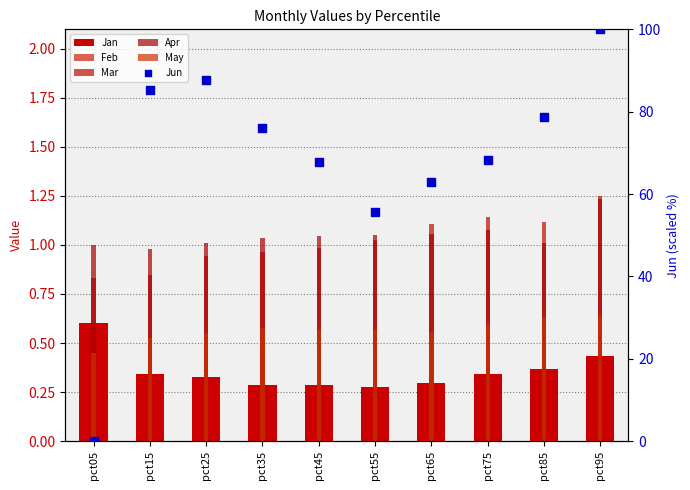

Which series has the largest Y range (max minus min)?

Jun